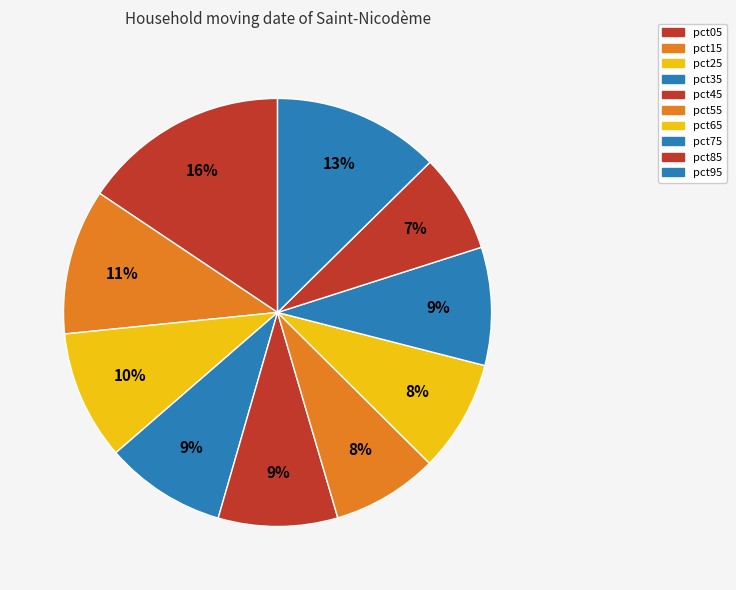

Count the number of slices in the pie.

10